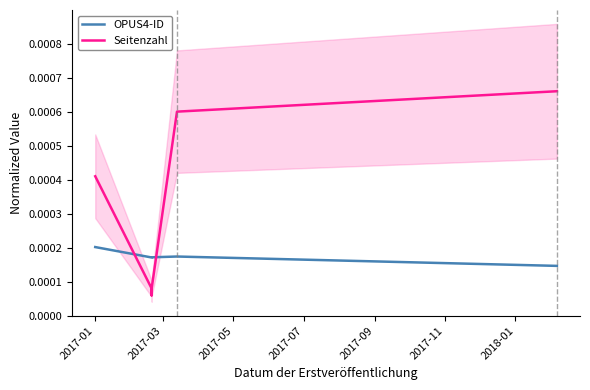

How many times do OPUS4-ID and Seitenzahl cross each other?

2